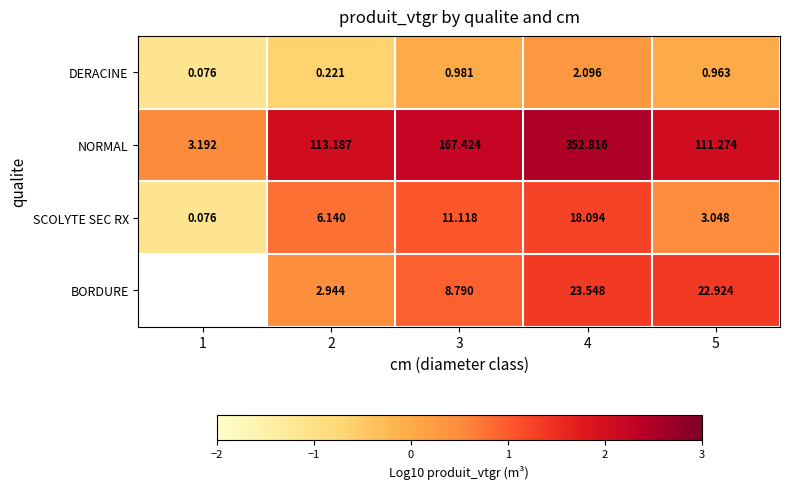

Between 2 and 3, which series saw the biggest shift?

NORMAL